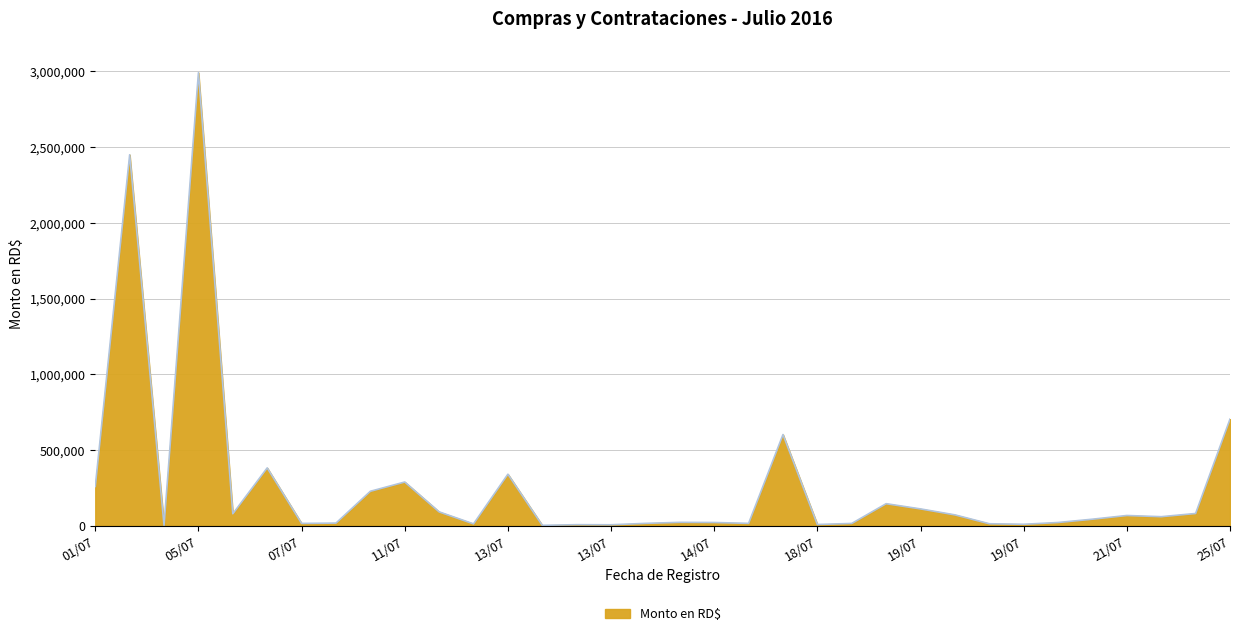

What is the difference between the maximum and minimum values?

2989758.0